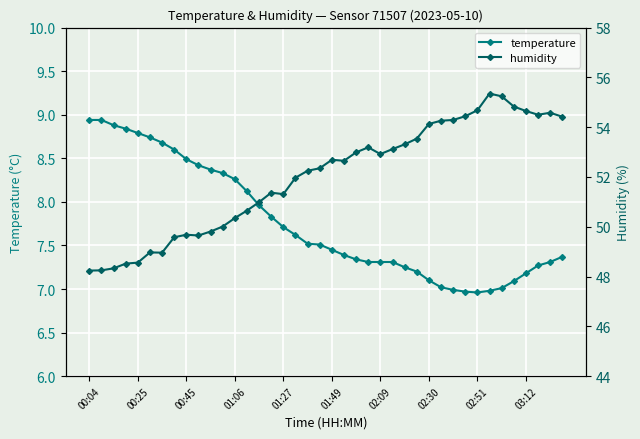

True or false: temperature and humidity intersect in this chart.

False